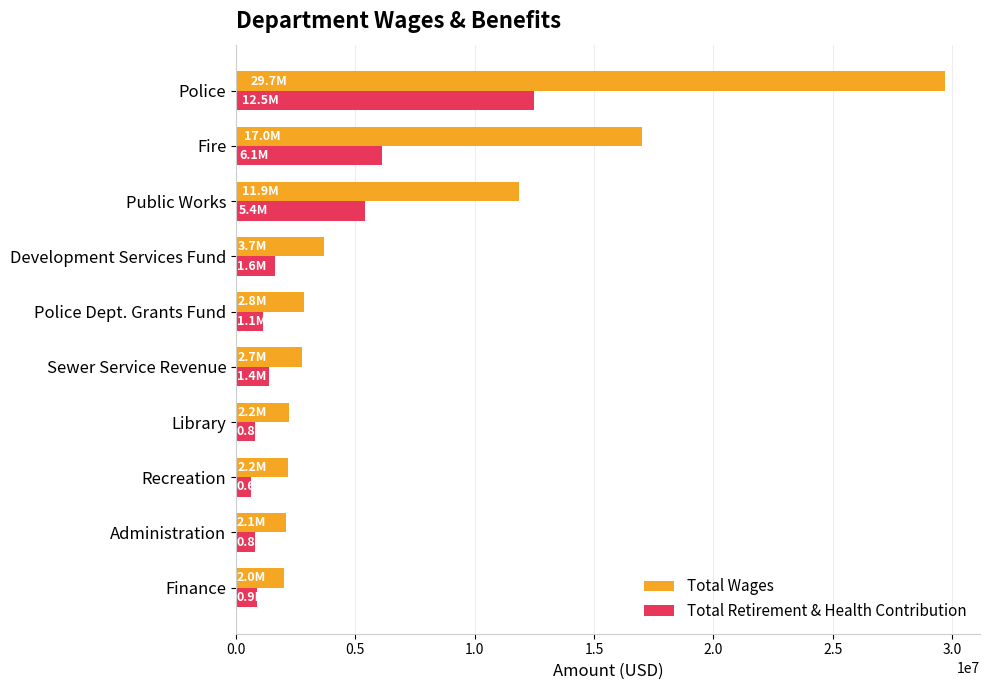

Which series has the largest total across all categories?

Total Wages